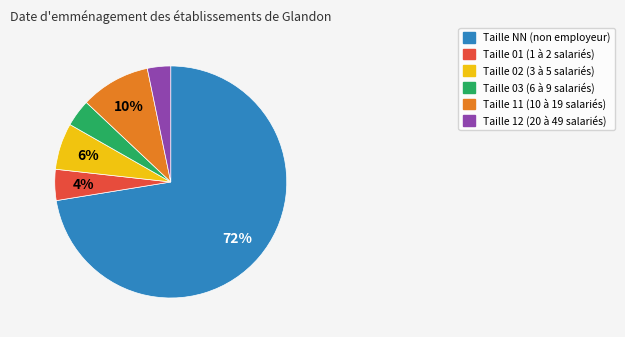

Is there a majority slice in this chart?

Yes